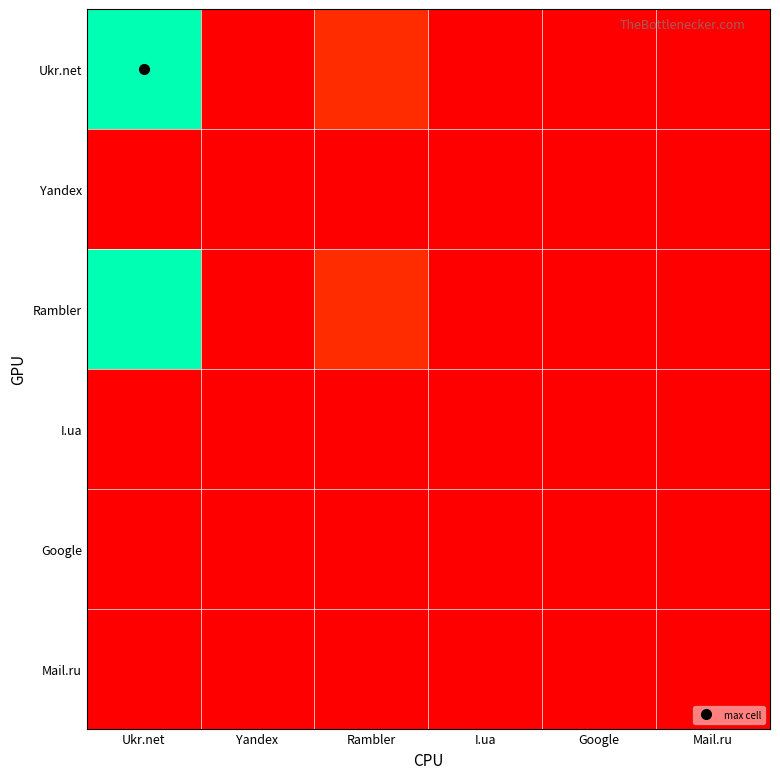

At which category is the sum across all series the highest?

Ukr.net